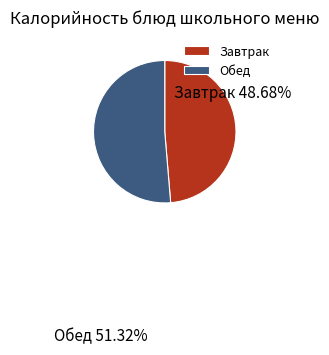

Between Обед and Завтрак, which is larger?

Обед